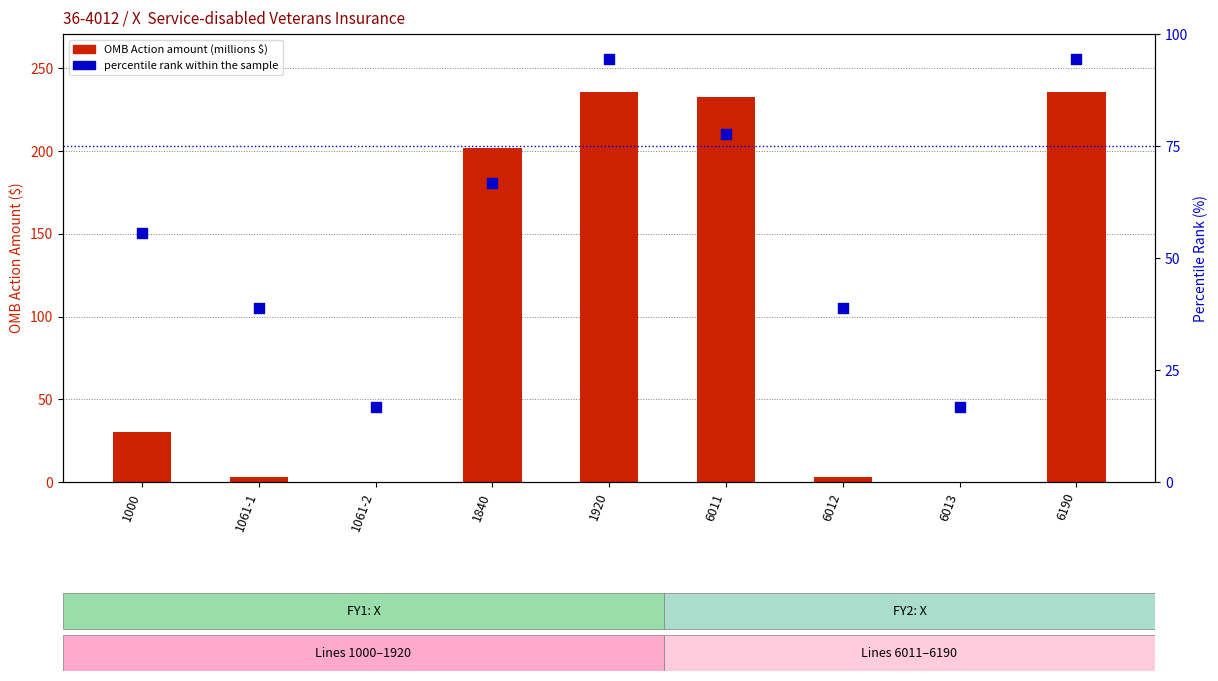

At how many categories does at least one series exceed 173?

4